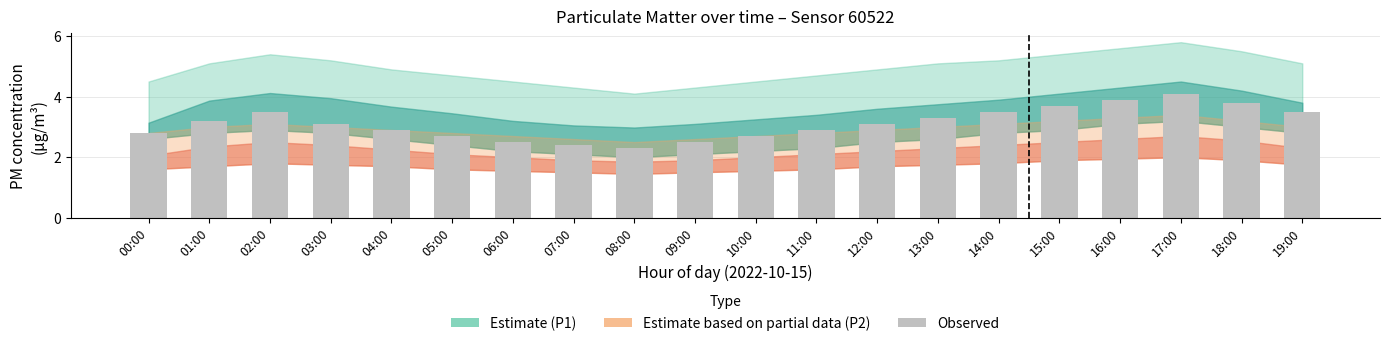

What is the sum of all values?

62.4